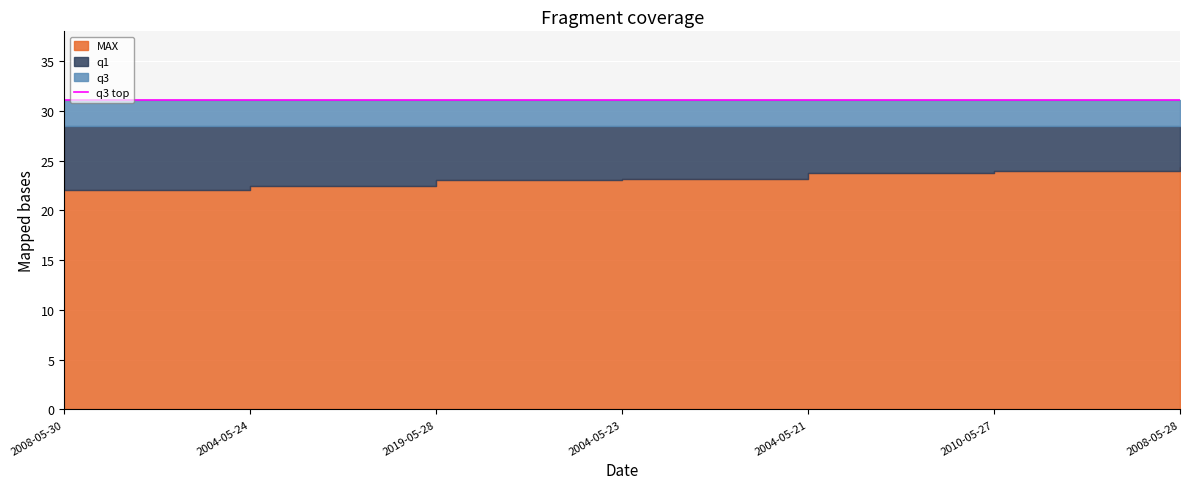

True or false: q1 and MAX intersect in this chart.

False